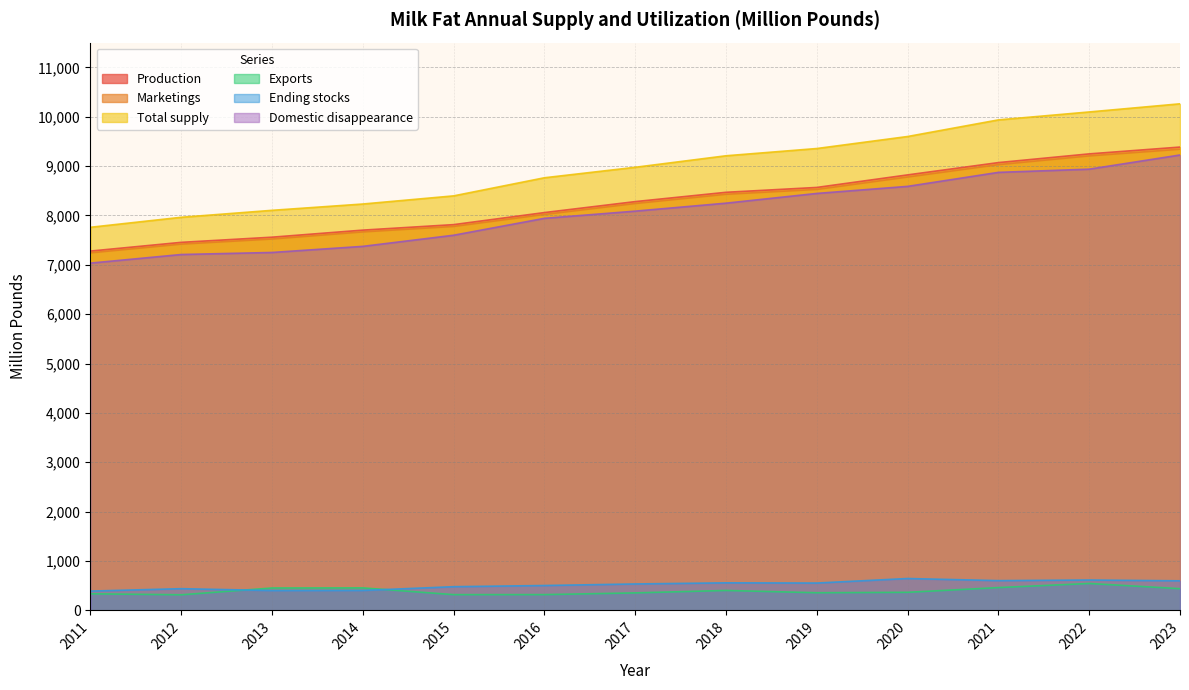

True or false: Production and Marketings cross at least once.

False